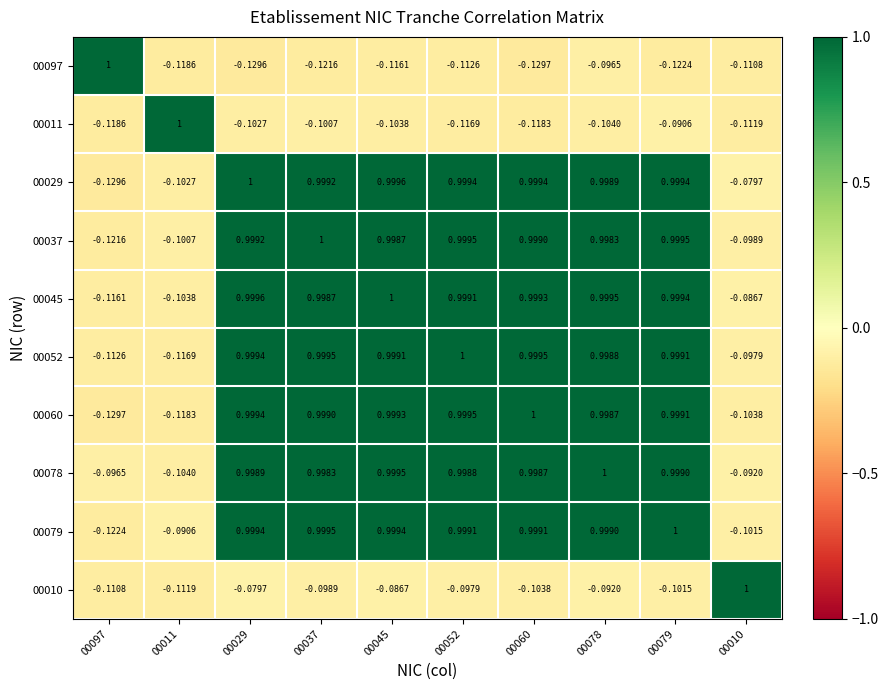

Is the value of 00029 at 00060 greater than the value of 00010 at 00045?

Yes